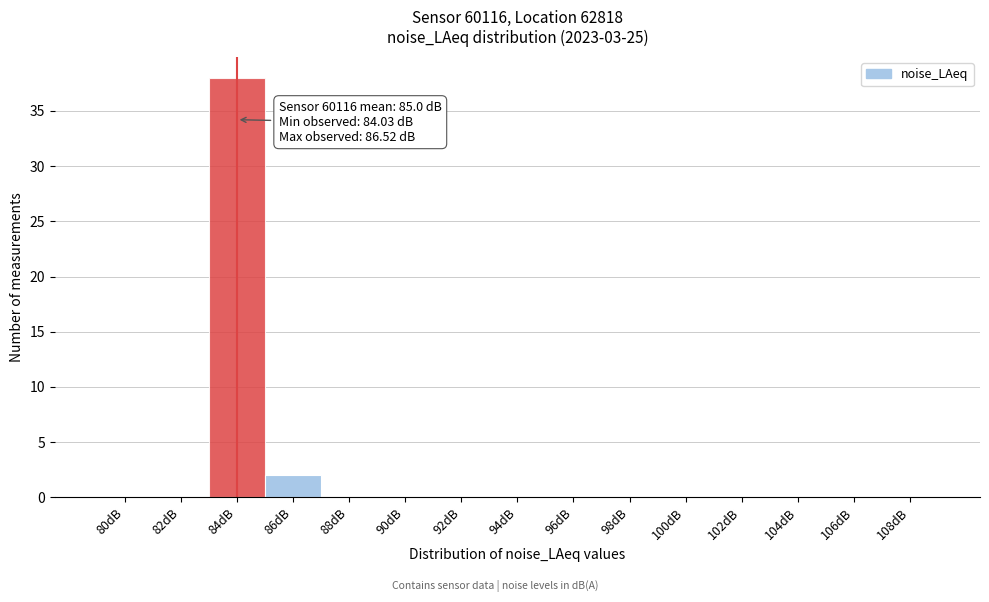

Reading left to right, transcribe all the data shown in this chart.

80dB=0	82dB=0	84dB=38	86dB=2	88dB=0	90dB=0	92dB=0	94dB=0	96dB=0	98dB=0	100dB=0	102dB=0	104dB=0	106dB=0	108dB=0